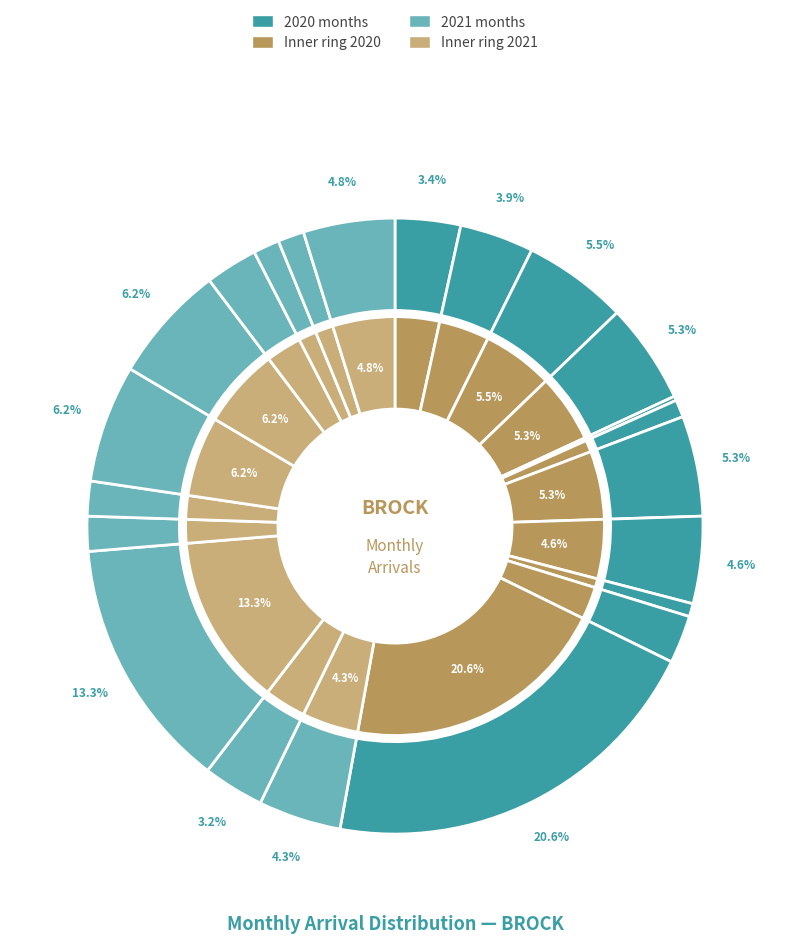

To the nearest percent, what is the difference between the 2021-10 and 2020-10 slice percentages?

1%